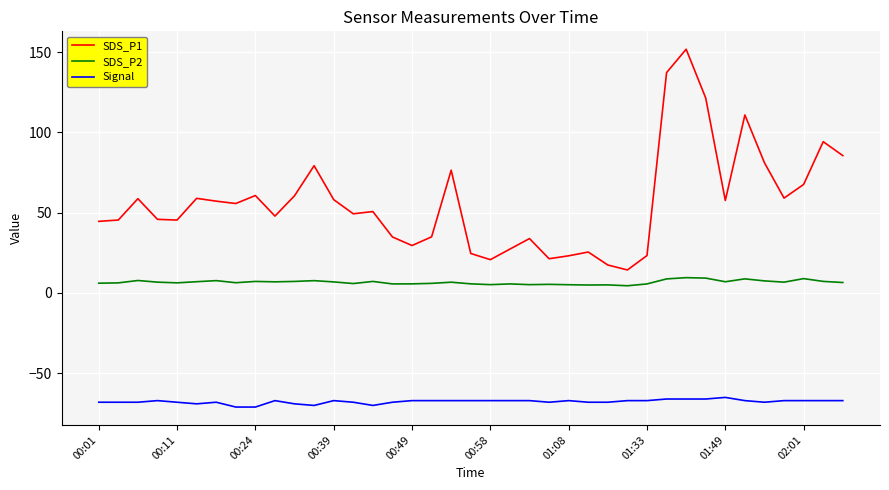

List the series in order of their overall mean, lowest first.

Signal, SDS_P2, SDS_P1